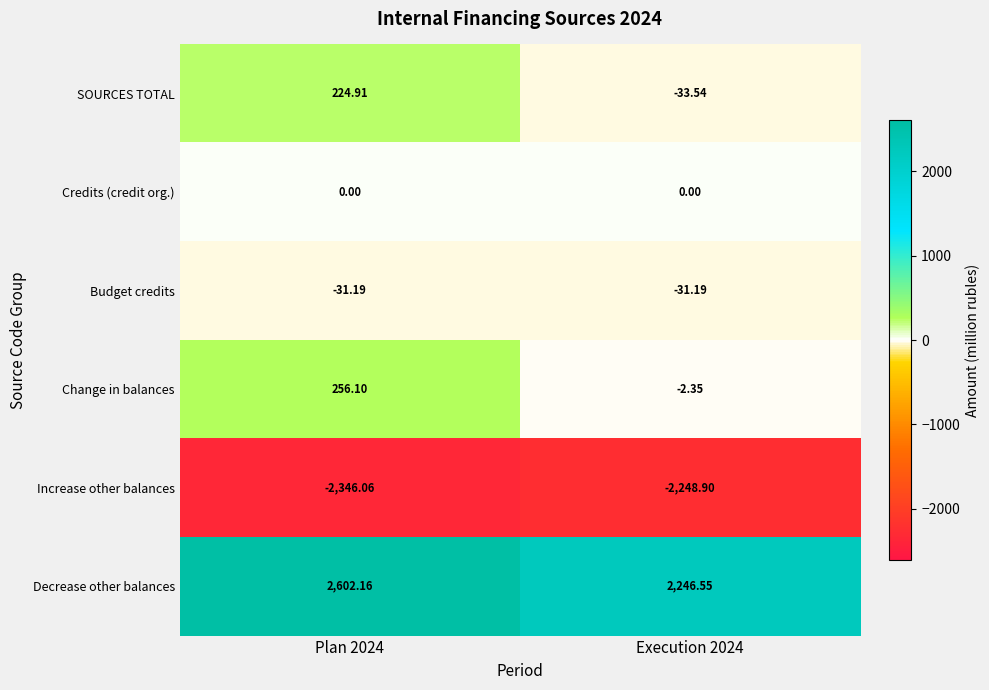

Which series changed the most between Plan 2024 and Execution 2024?

Decrease other balances